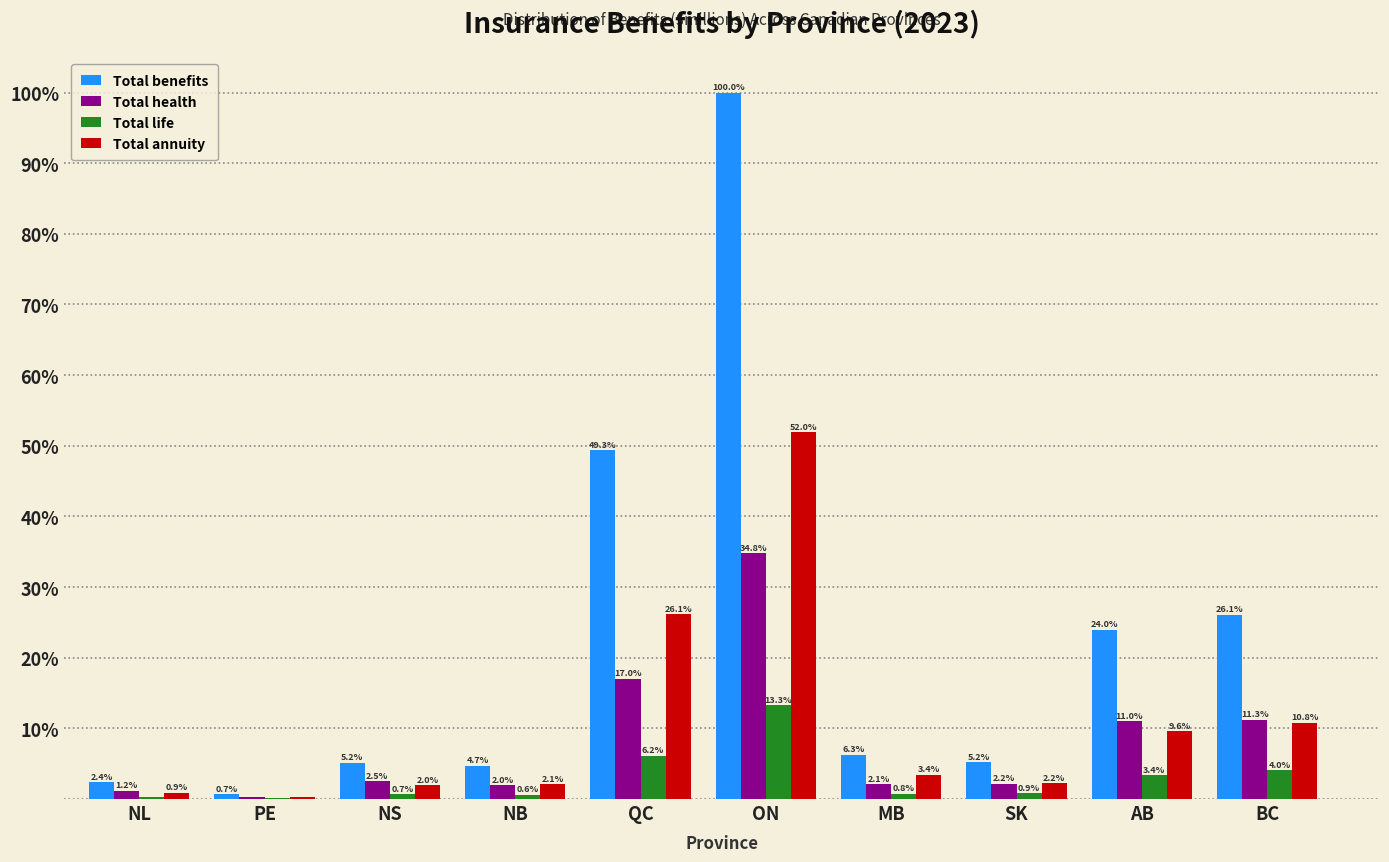

At which label does Total benefits reach its peak?

ON